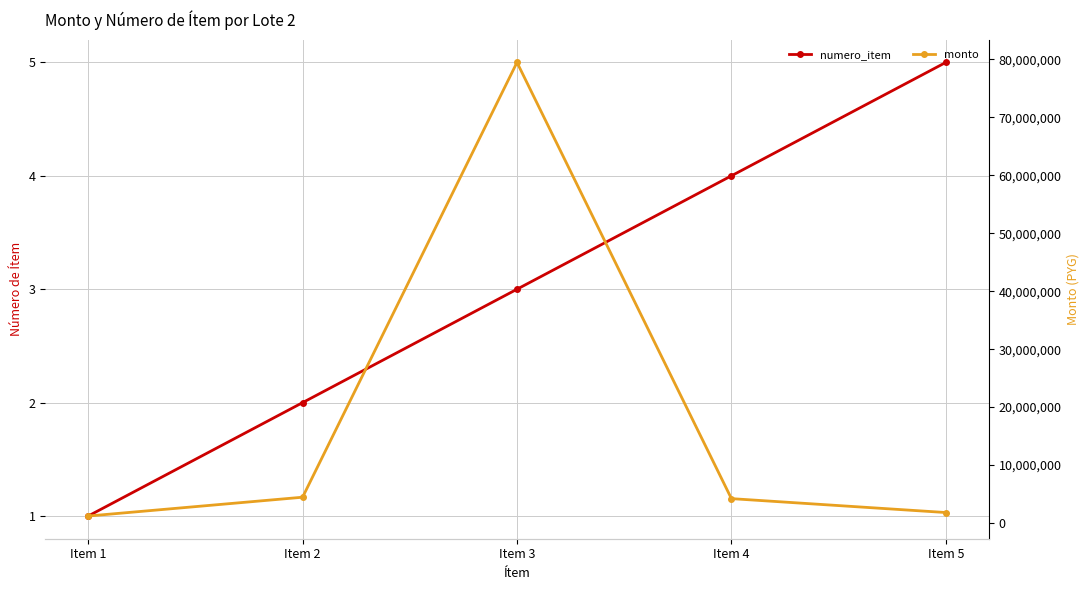

What is the value of the numero_item point at the 3rd from the left?

3